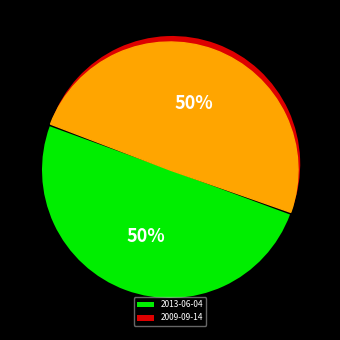

Between 2013-06-04 and 2009-09-14, which is larger?

2009-09-14